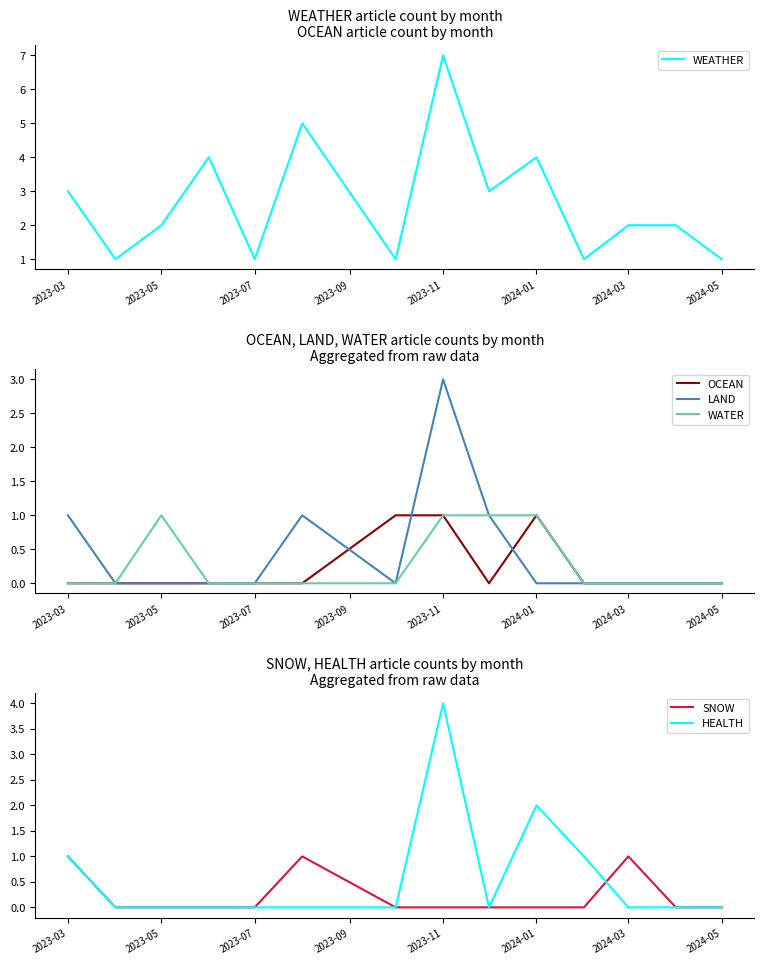

The value of OCEAN at 2024-05 is -1. True or false?

False